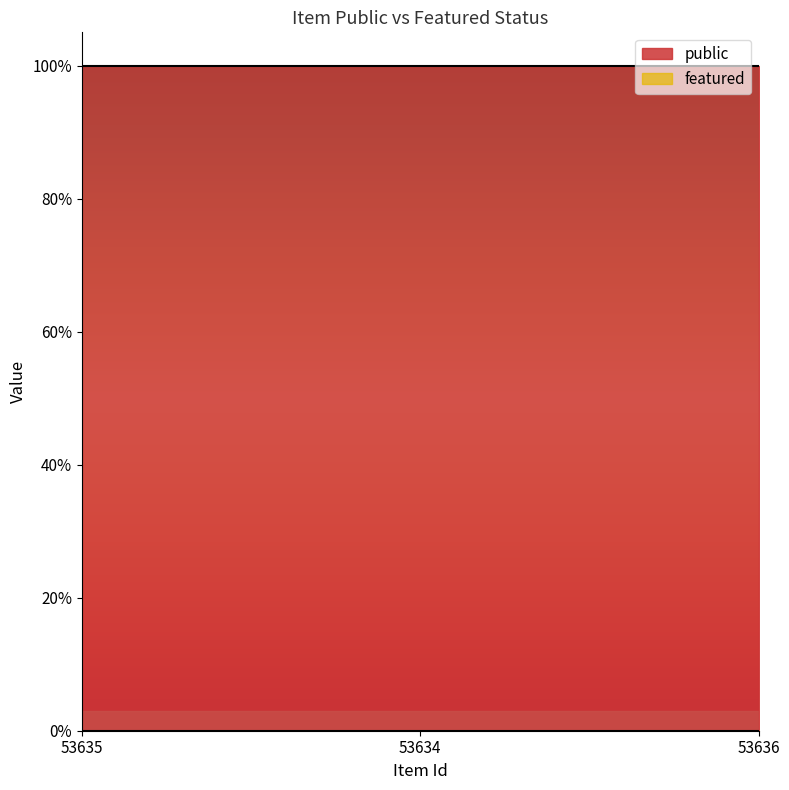

Reading left to right, what are all the values shown in this chart?

public: 1	1	1
featured: 0	0	0